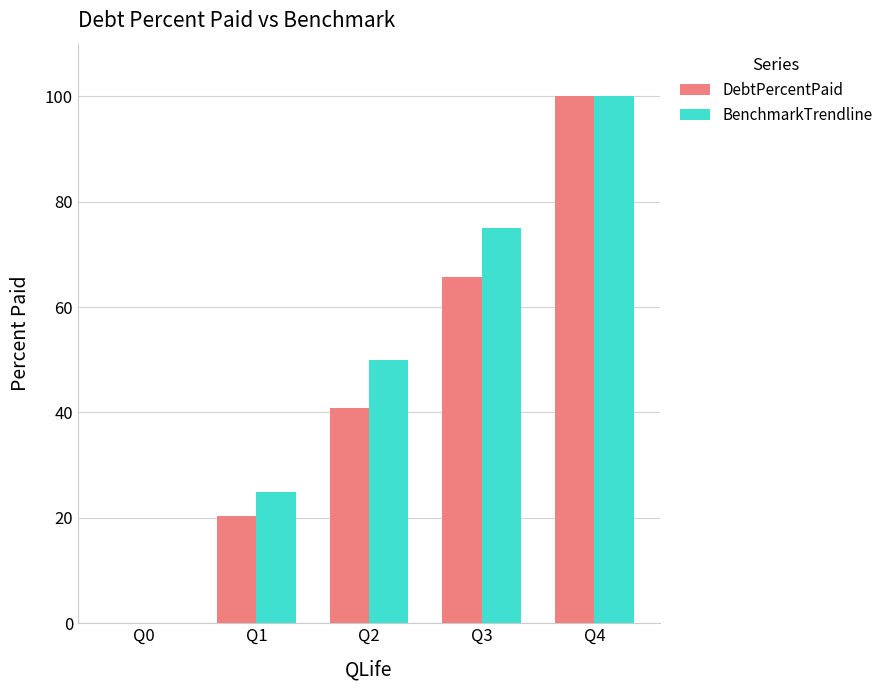

Reading left to right, what are all the values shown in this chart?

DebtPercentPaid: 0.0	20.3	40.9	65.8	100.0
BenchmarkTrendline: 0.0	25.0	50.0	75.0	100.0